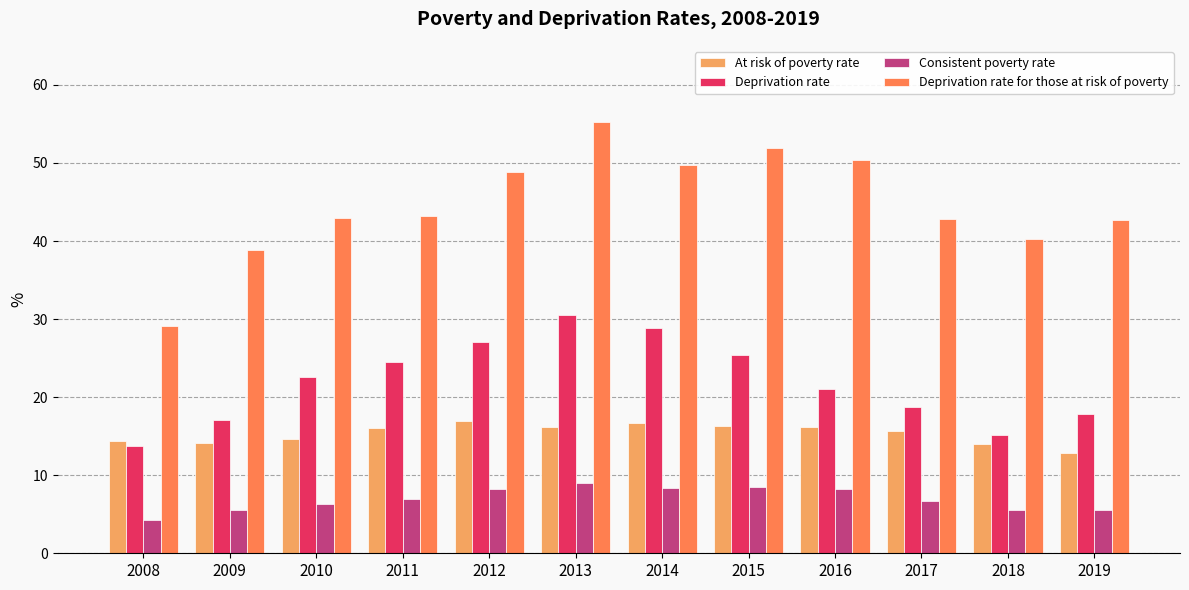

What is the difference between the highest and lowest values at 2017?

36.1